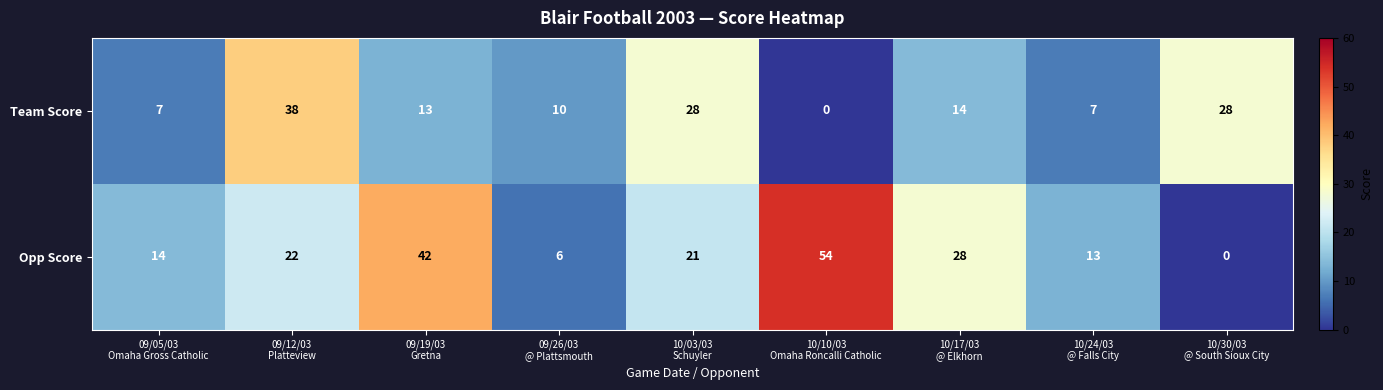

At how many categories does at least one series exceed 37?

3